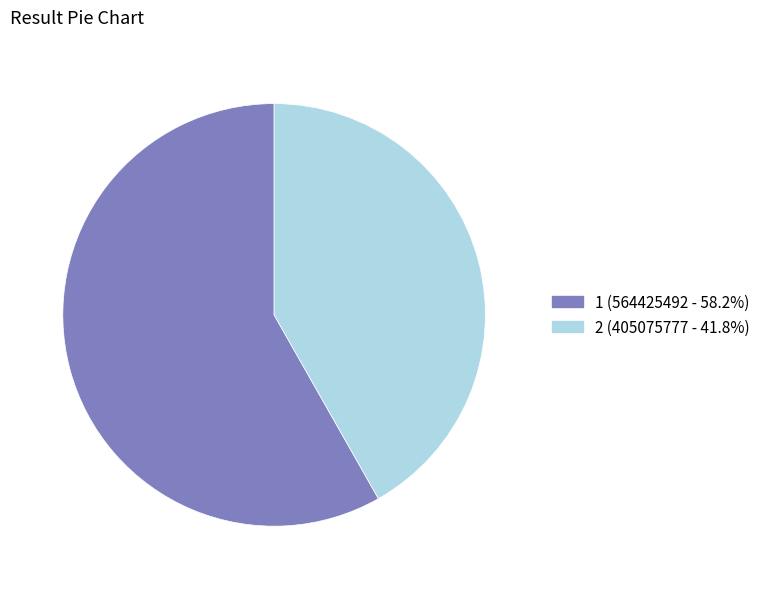

What is the largest slice in the pie chart?

1